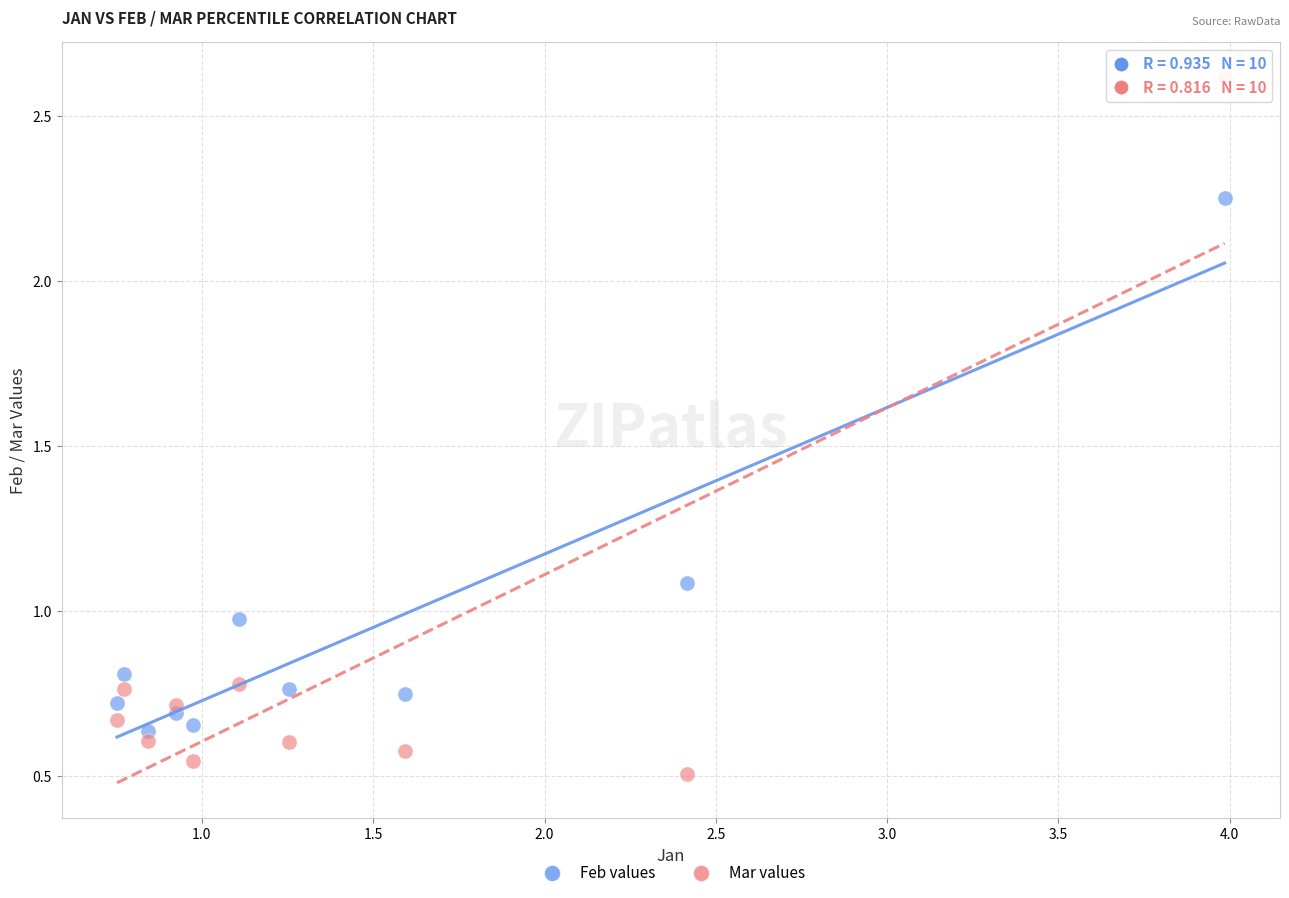

Which series reaches the maximum Y coordinate?

Mar values